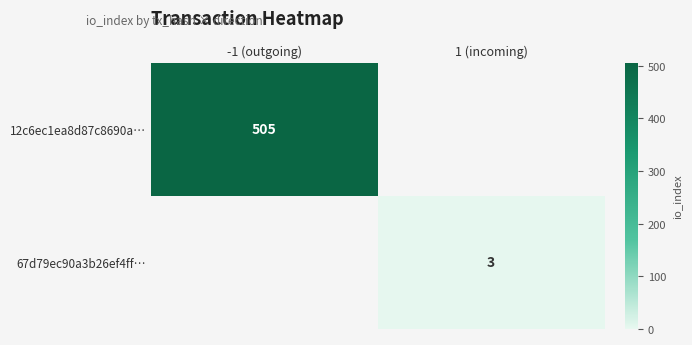

Is it true that 67d79ec90a3b26ef4ff… equals 3 at 1 (incoming)?

True